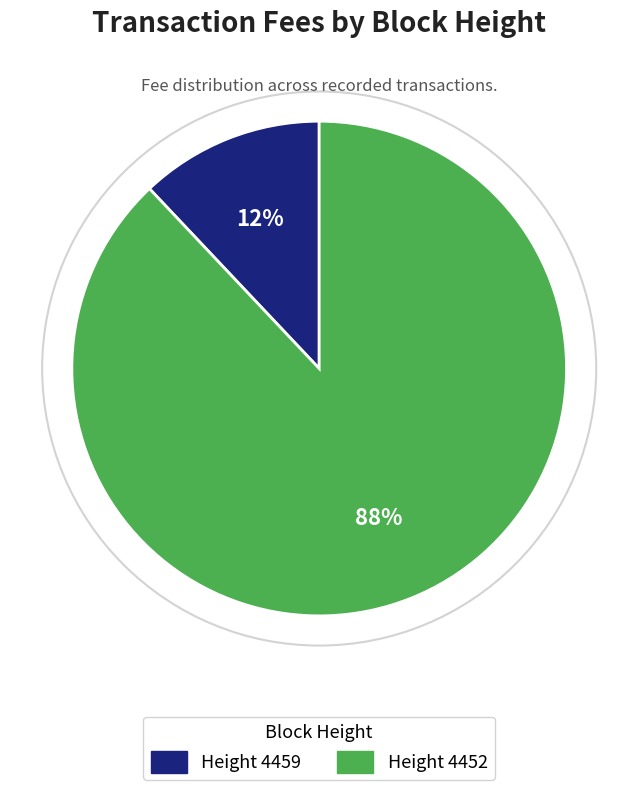

Does any single category account for the majority?

Yes